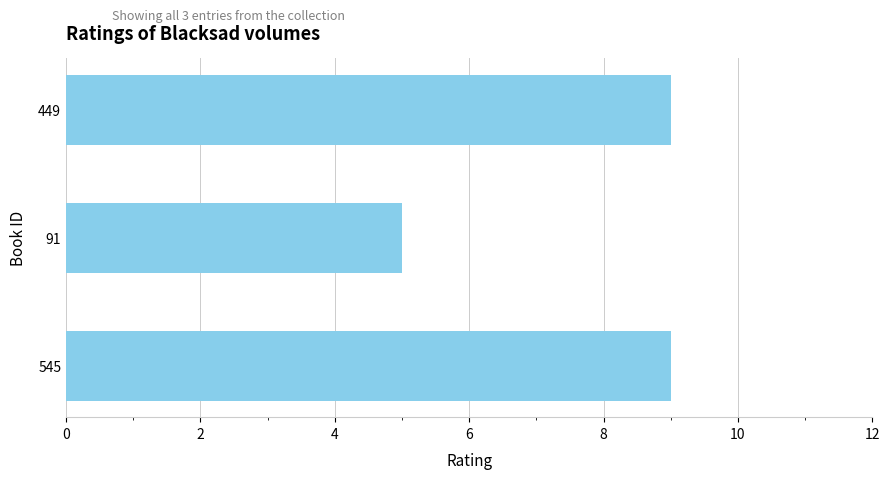

What is the minimum value shown in the chart?

5